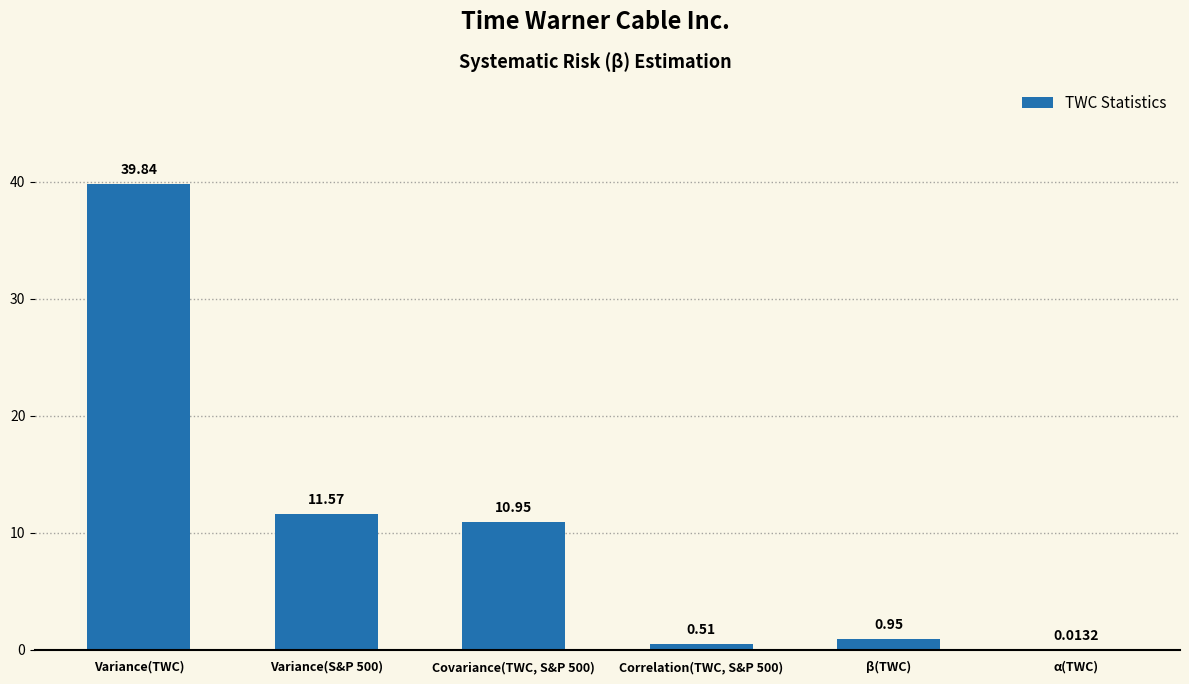

What is the sum of the values at α(TWC) and Covariance(TWC, S&P 500)?

11.0